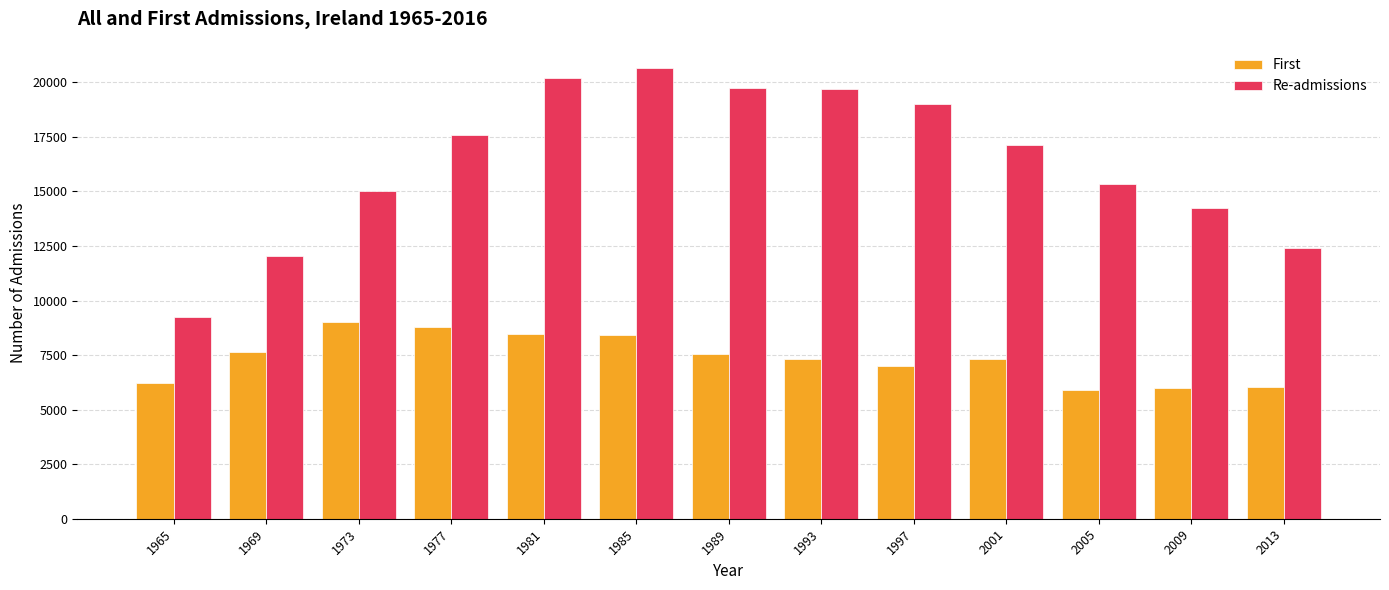

Which series has the widest spread of values?

Re-admissions